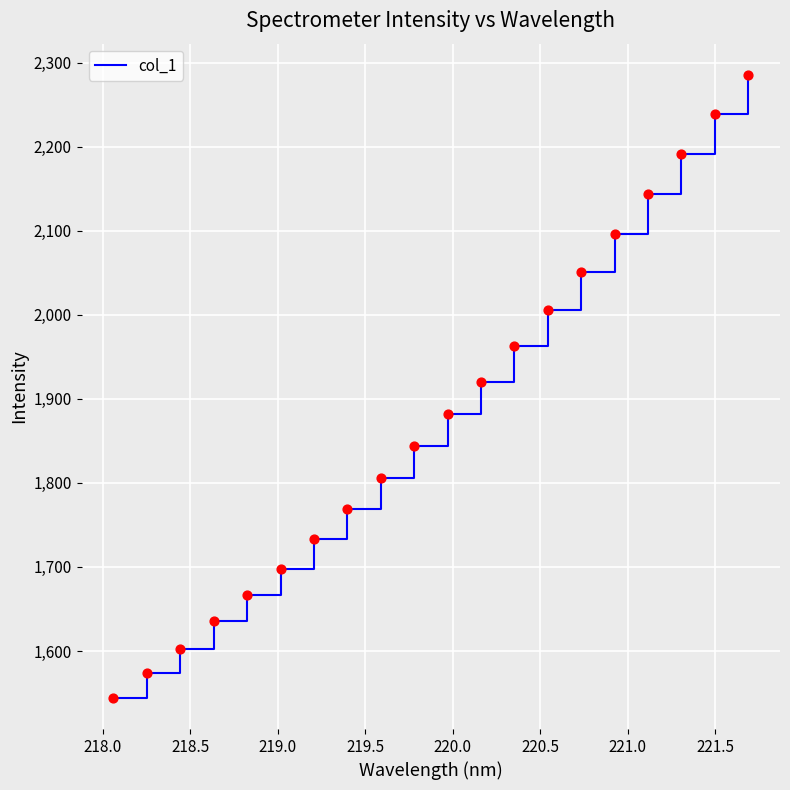

What is the difference between the maximum and minimum values?

741.6